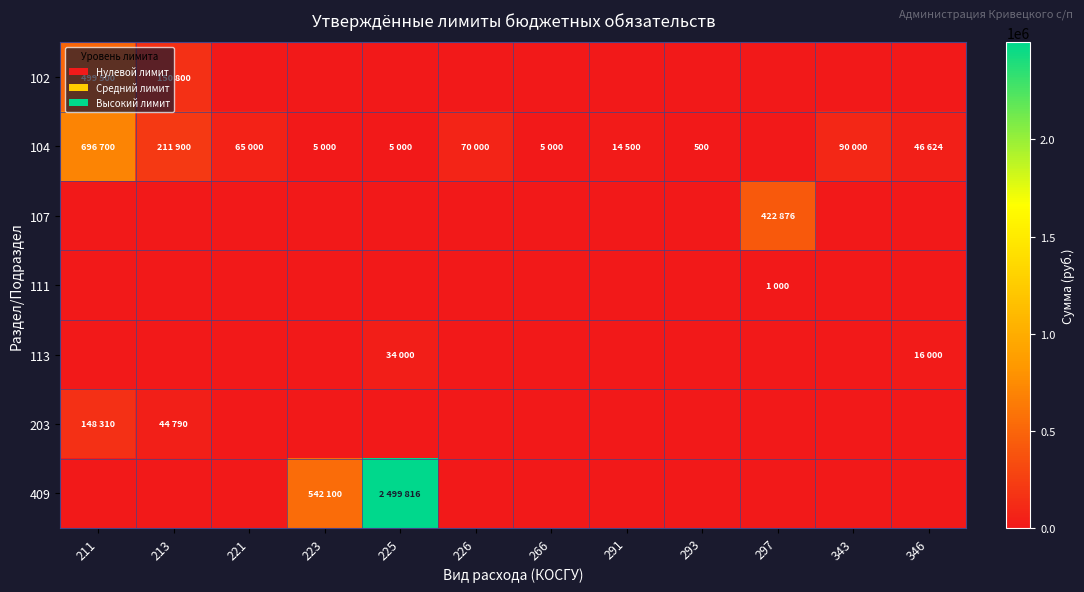

List the series in order of their peak value, highest first.

409, 104, 102, 107, 203, 113, 111